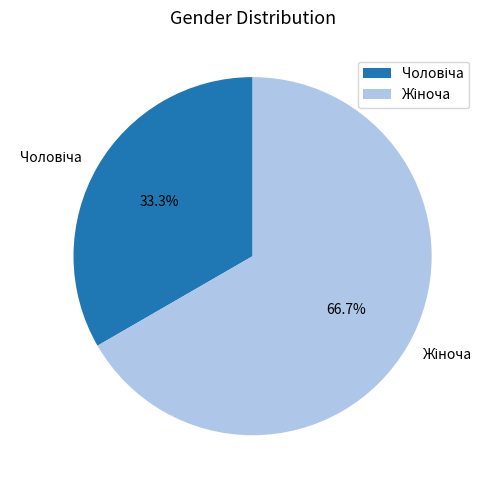

Does any single category account for the majority?

Yes